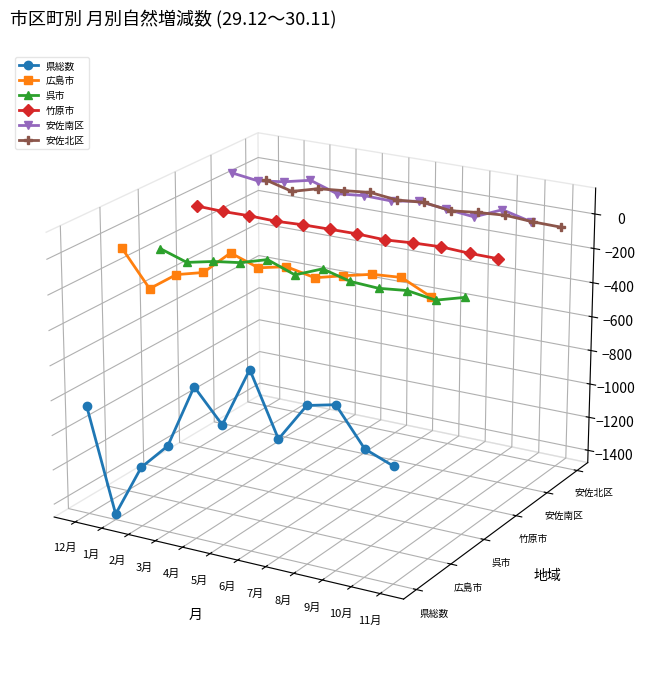

Between 5月 and 6月, which series saw the biggest shift?

県総数